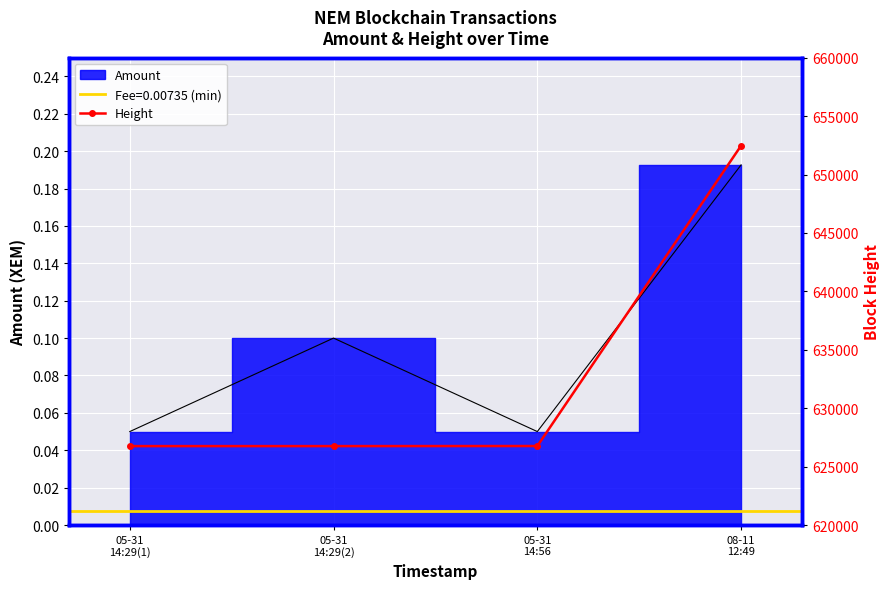

The value at 05-31
14:29(2) is 626756. True or false?

True